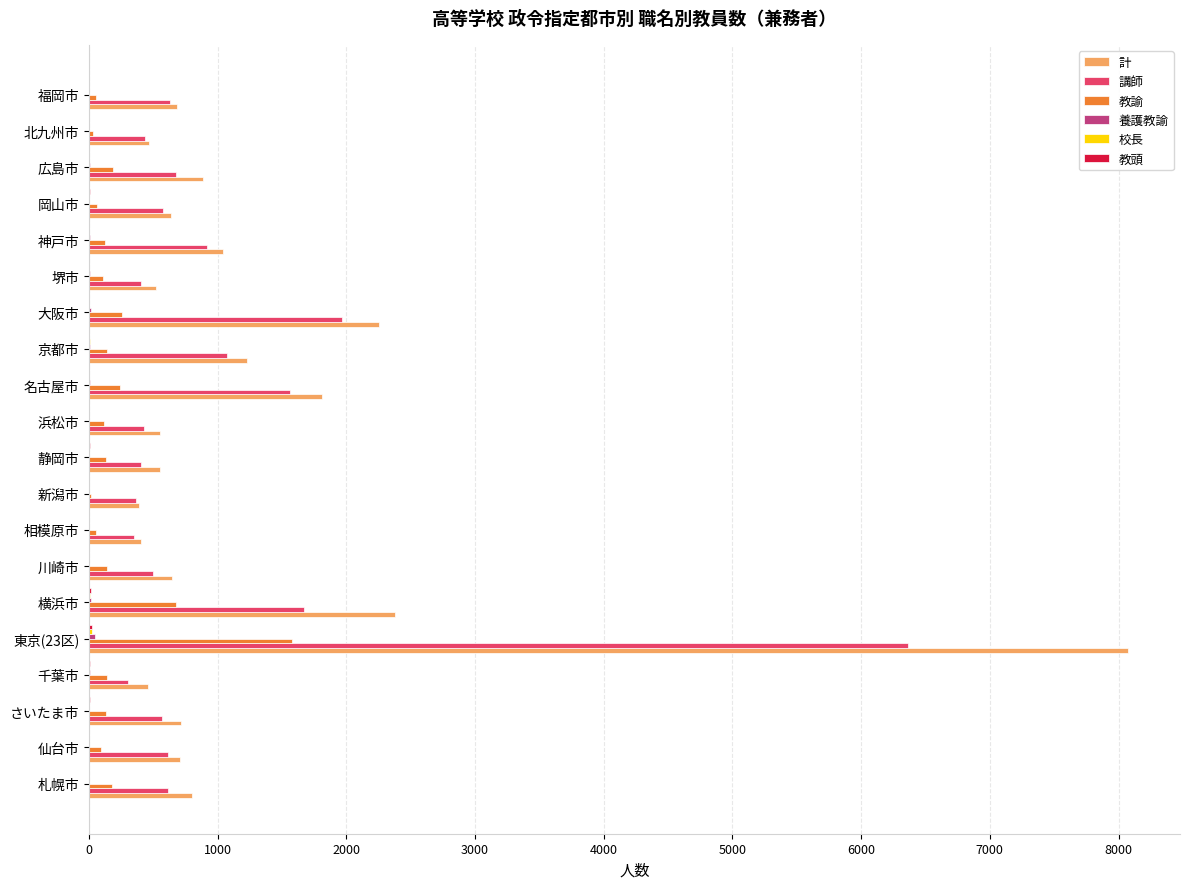

Is it true that 講師 equals 848 at 川崎市?

False